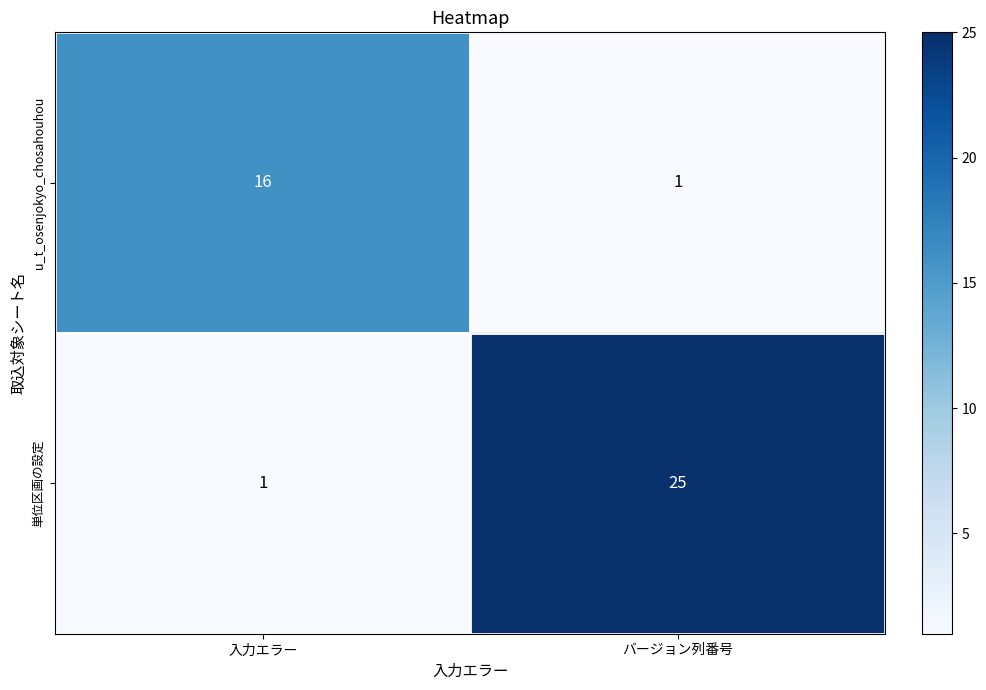

Reading left to right, list all the values displayed in this chart.

u_t_osenjokyo_chosahouhou: 16	1
単位区画の設定: 1	25